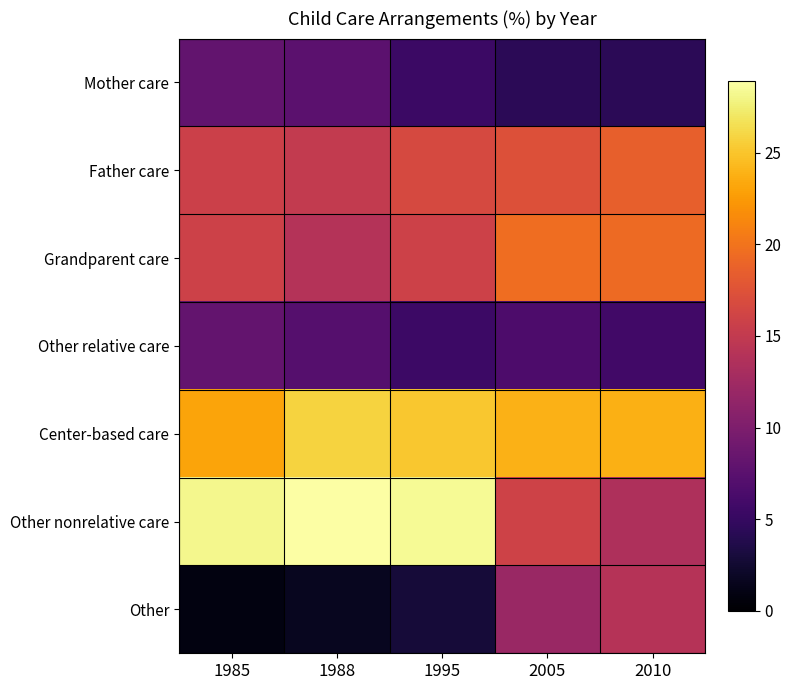

Reading left to right, extract all data points from this chart.

Mother care: 1985=8.1	1988=7.6	1995=5.4	2005=4.4	2010=4.3
Father care: 1985=15.7	1988=15.1	1995=16.6	2005=17.3	2010=18.6
Grandparent care: 1985=15.9	1988=13.9	1995=15.9	2005=19.6	2010=19.4
Other relative care: 1985=8.2	1988=7.2	1995=5.5	2005=6.6	2010=5.8
Center-based care: 1985=23.1	1988=25.8	1995=25.1	2005=23.8	2010=23.7
Other nonrelative care: 1985=28.2	1988=28.9	1995=28.4	2005=16.0	2010=13.5
Other: 1985=0.8	1988=1.6	1995=2.9	2005=12.0	2010=14.1